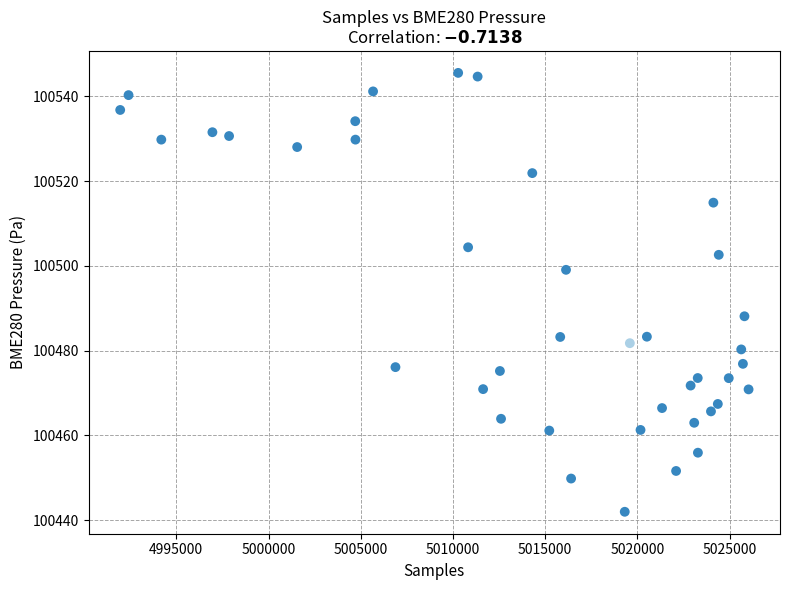

What is the range of Y values (max minus min)?

103.6